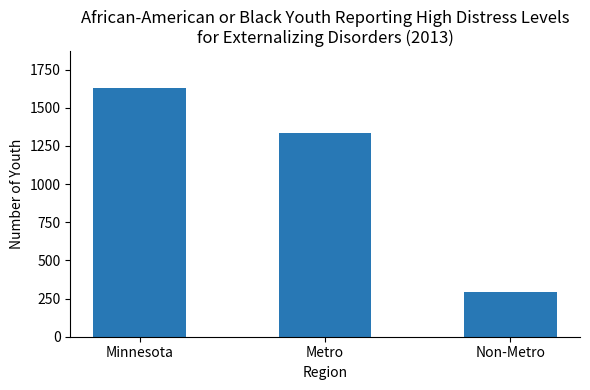

True or false: the data shows 485 at Non-Metro.

False